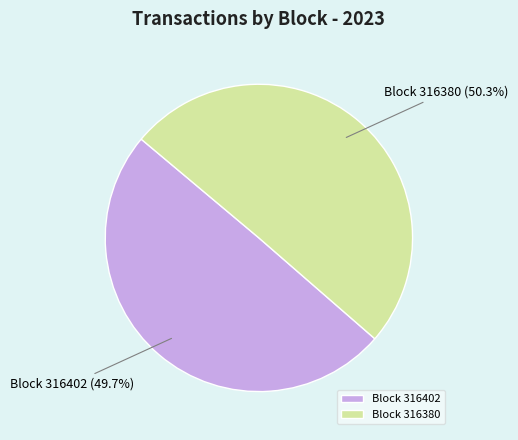

How many segments does this pie chart have?

2